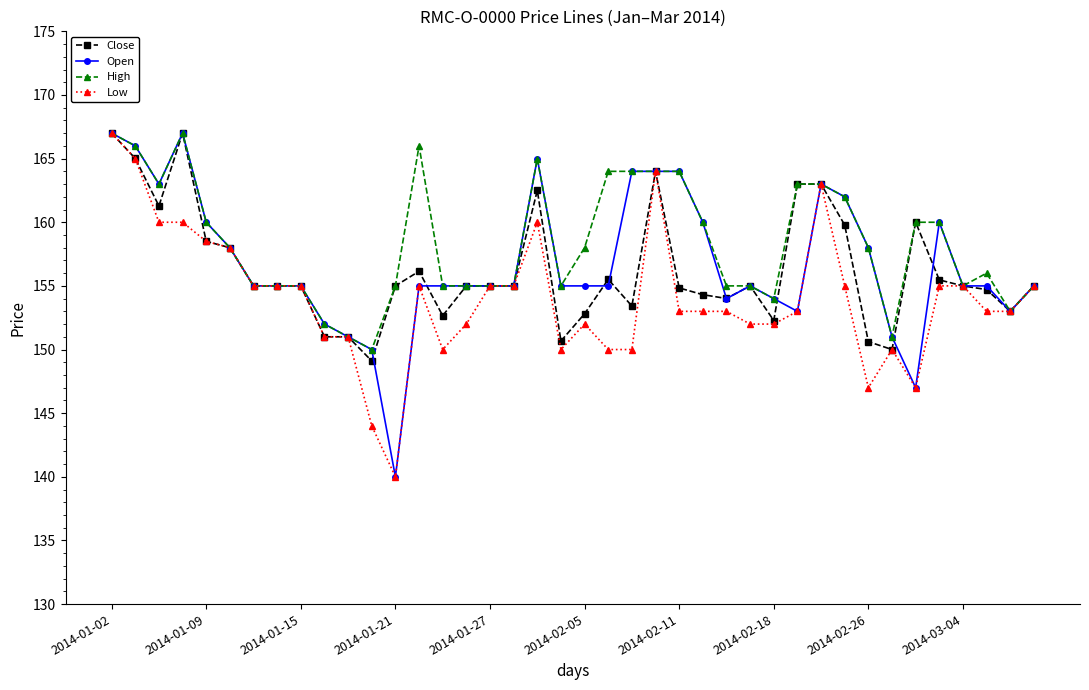

What are all the series names shown in the legend?

Close, Open, High, Low